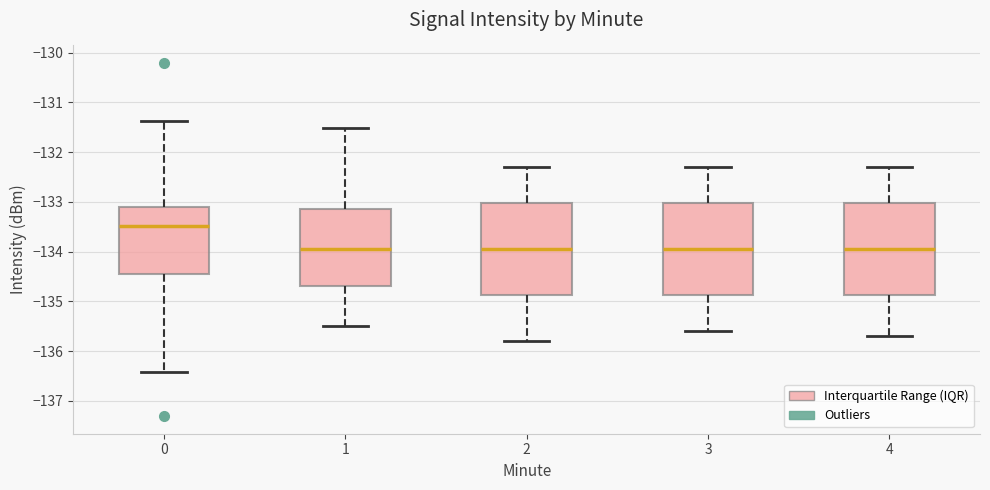

Where does the upper whisker of the box at x = 4 end on the y-axis? The values are not printed on the chart, so give them approximately, as read against the axis.

-132.3